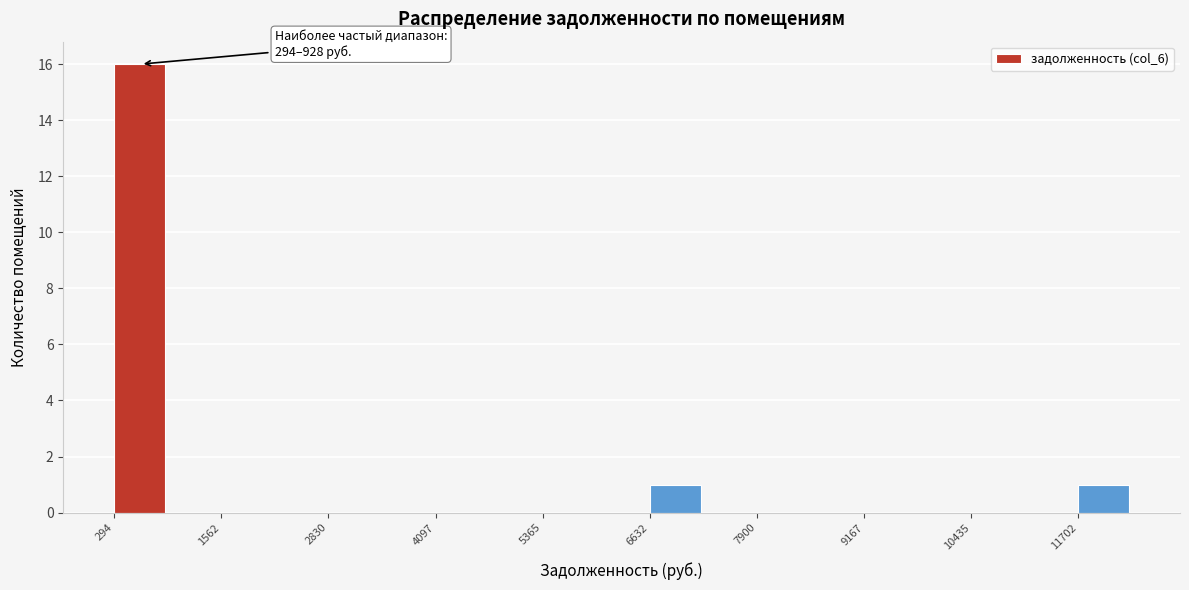

Around what value on the x-axis is the tallest bar? Give the approximate position of its centre, as read against the axis.

600